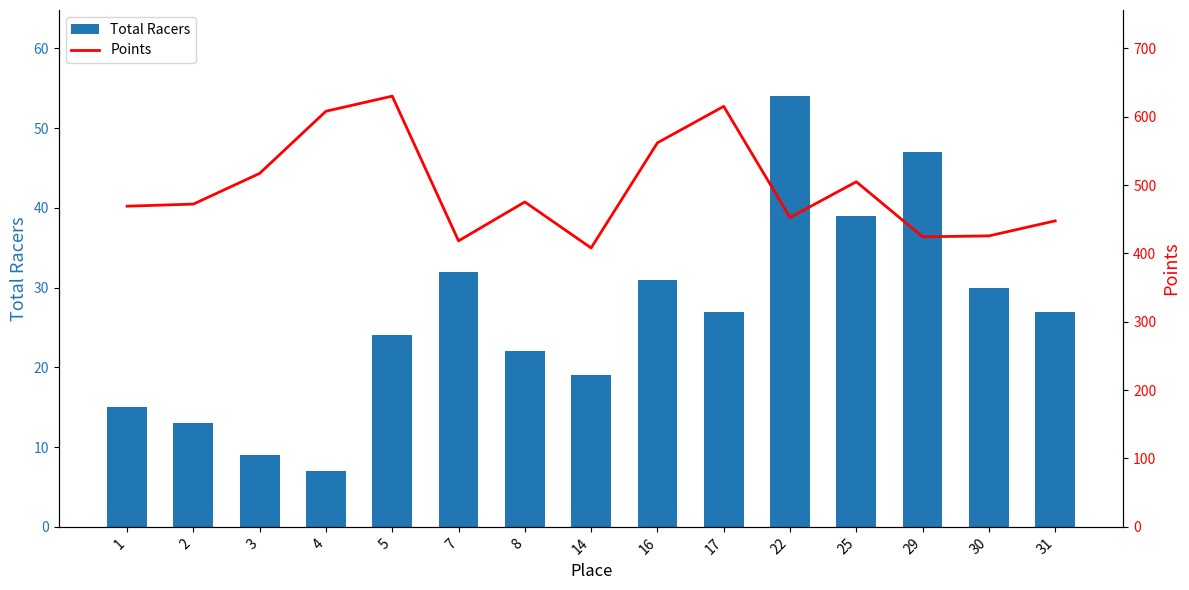

How many data points in Points are less than 472?

7